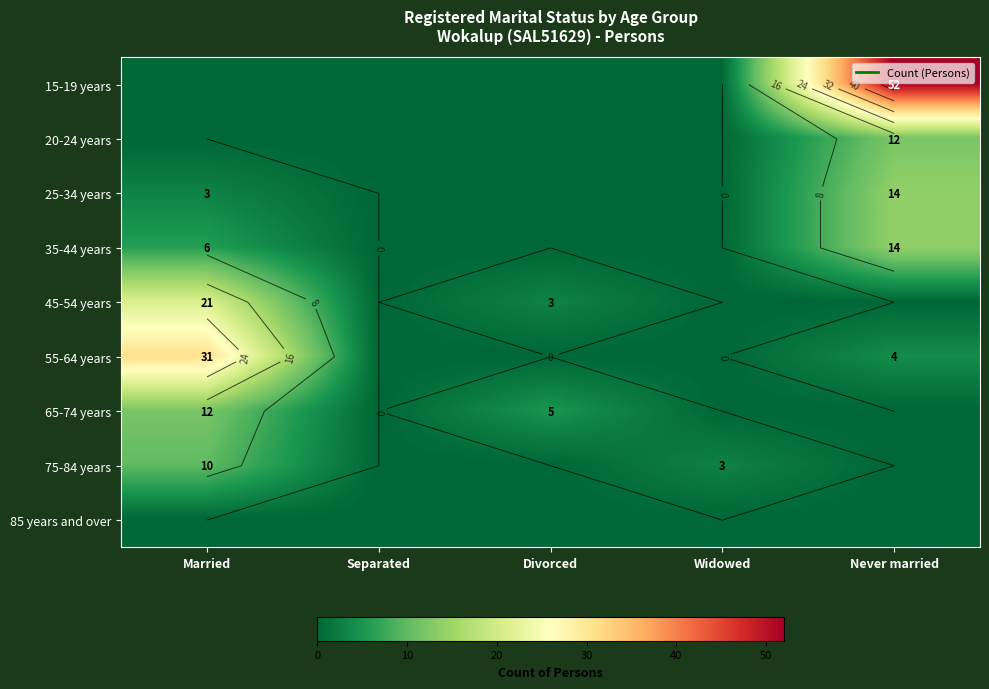

At which category is the sum across all series the highest?

Never married